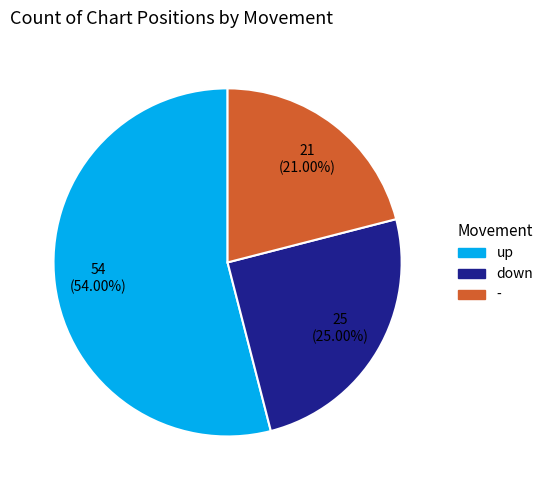

Count the number of slices in the pie.

3